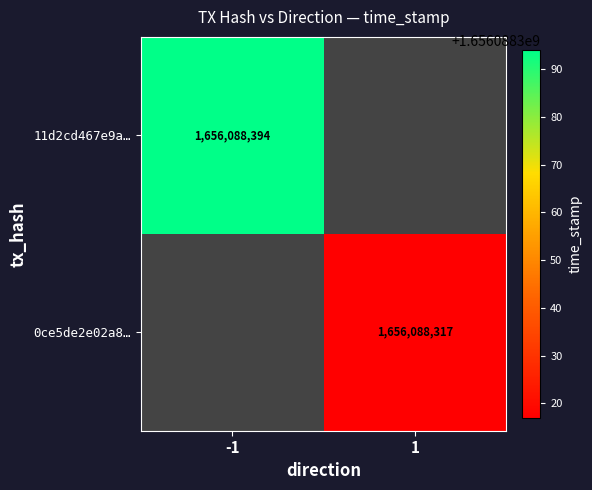

Is it true that 11d2cd467e9a61c400a9e7156e78b3ba4fb1d6c equals -1 at 0?

True